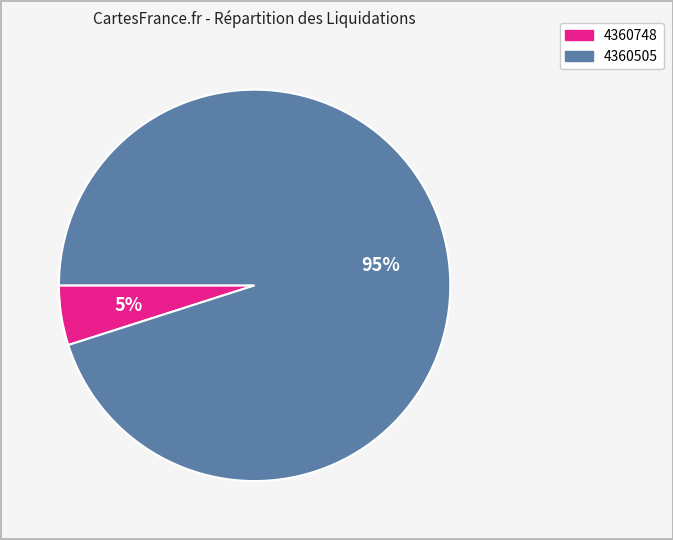

What is the largest slice in the pie chart?

4360505